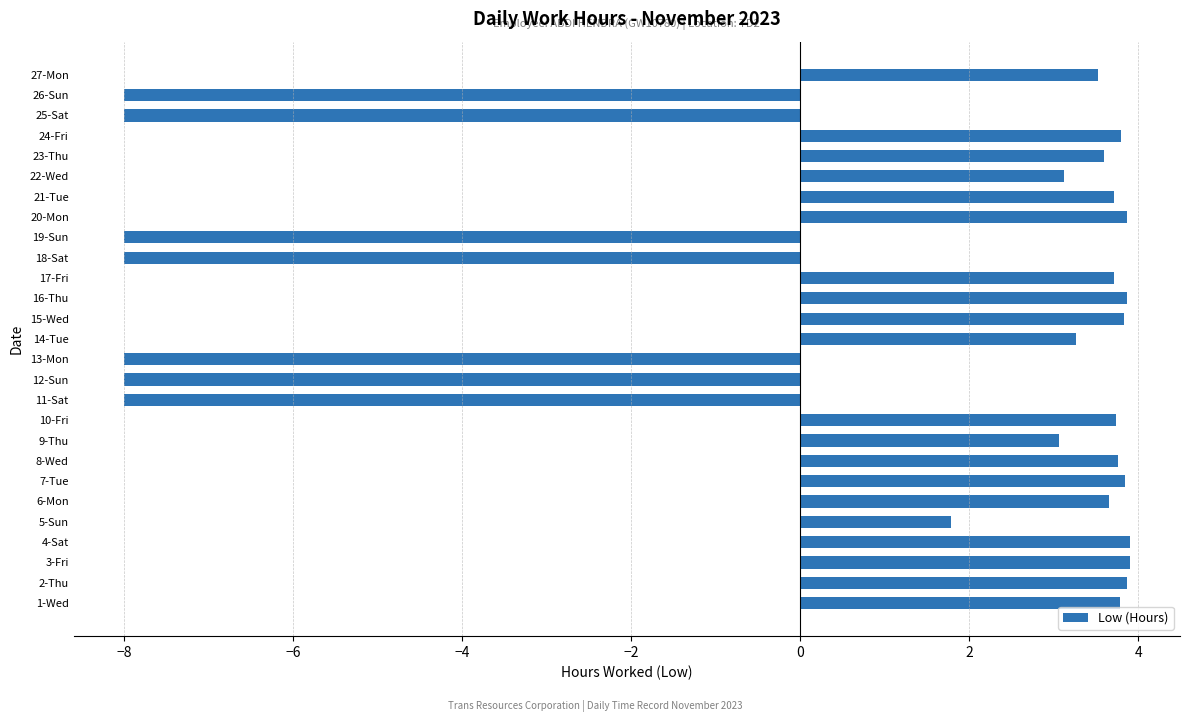

At which label is the value closest to -2?

5-Sun